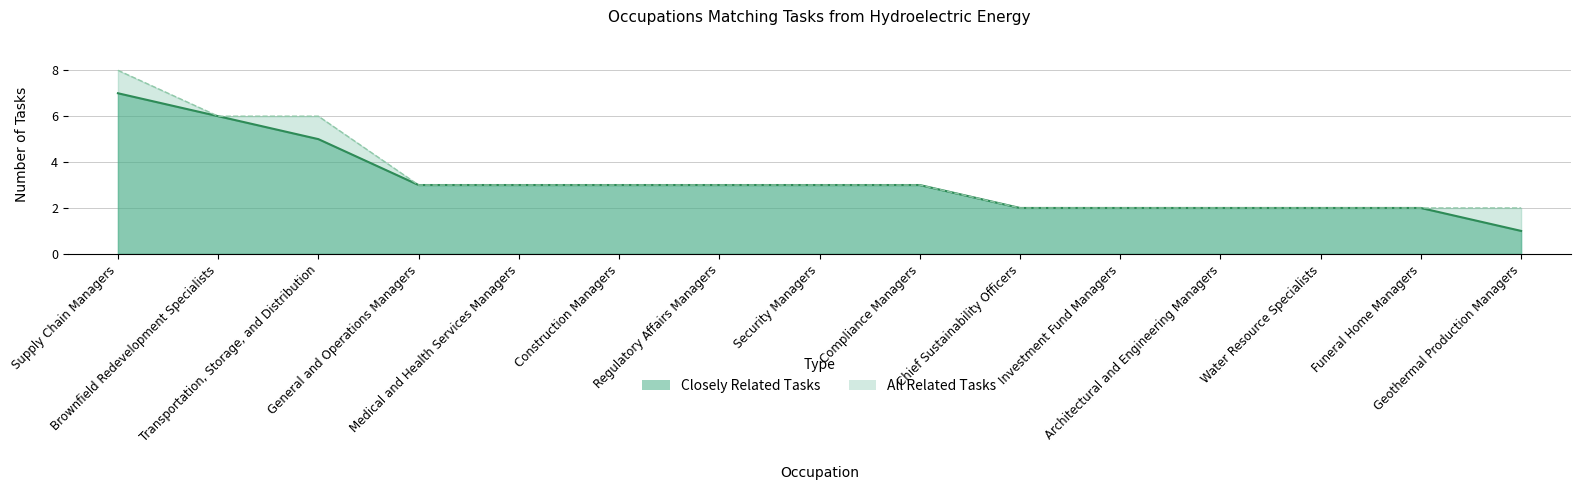

True or false: All Related Tasks and Closely Related Tasks cross at least once.

False